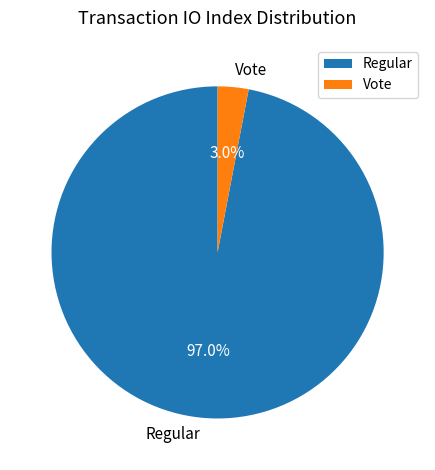

Which has a higher value, Regular or Vote?

Regular